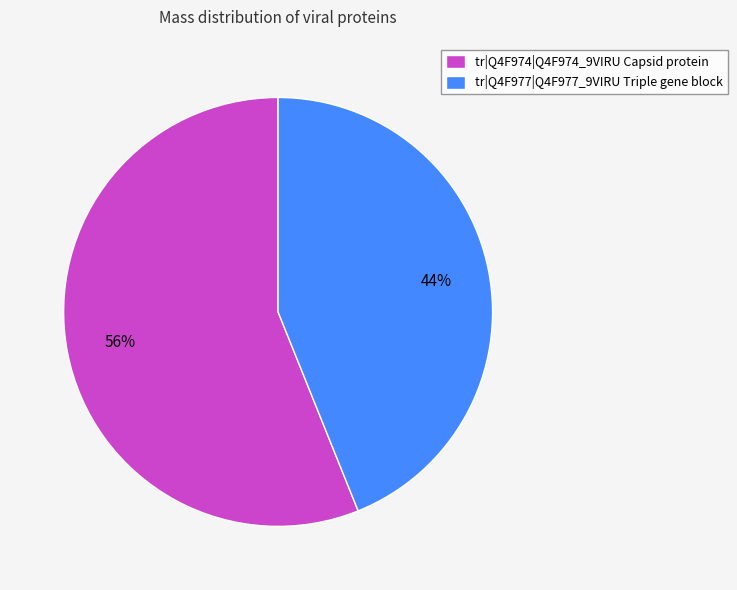

To the nearest percent, what percentage of the pie is tr|Q4F977|Q4F977_9VIRU Triple gene block?

44%